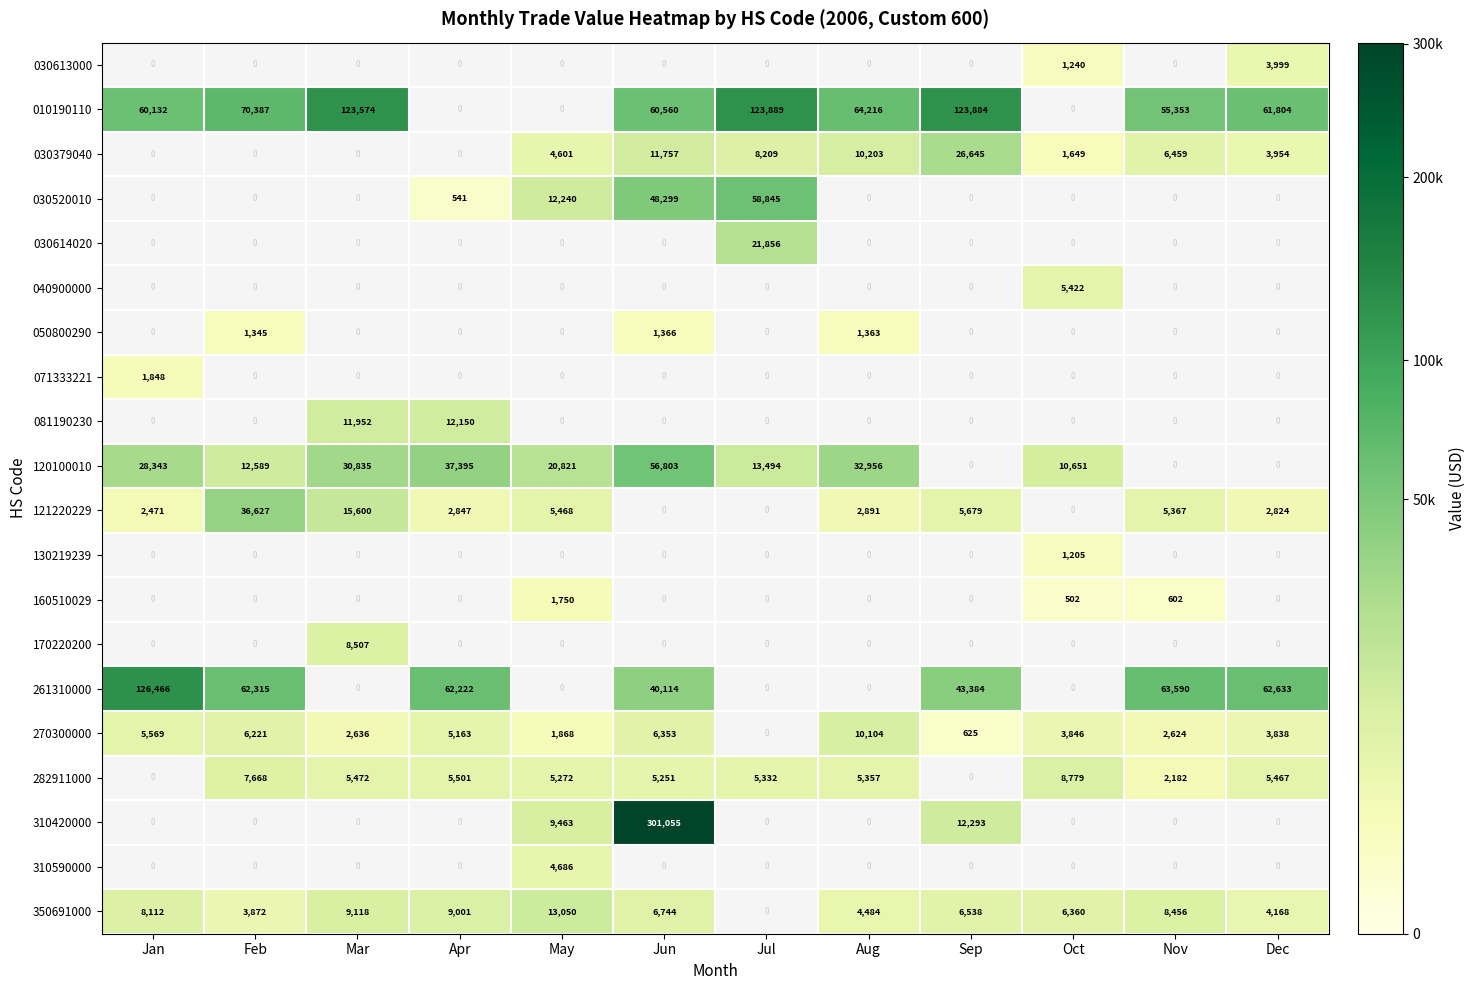

What is the difference between the 350691000 values at Aug and Feb?

612